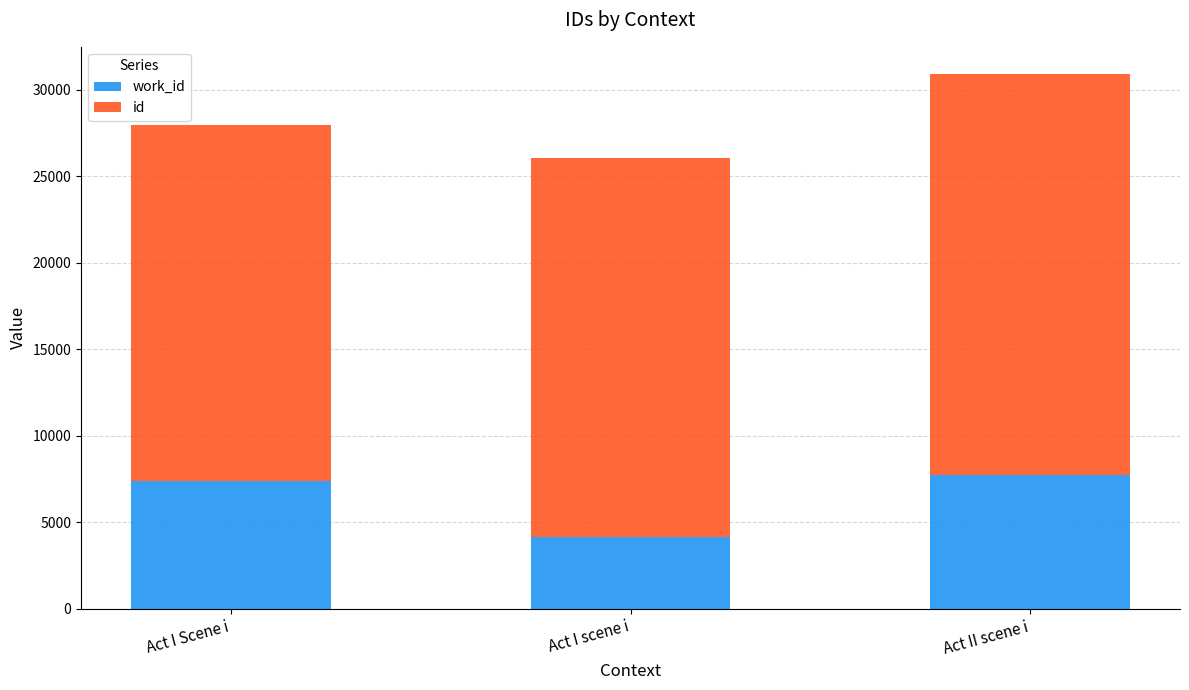

What is the total value across all series at Act II scene i?

30947